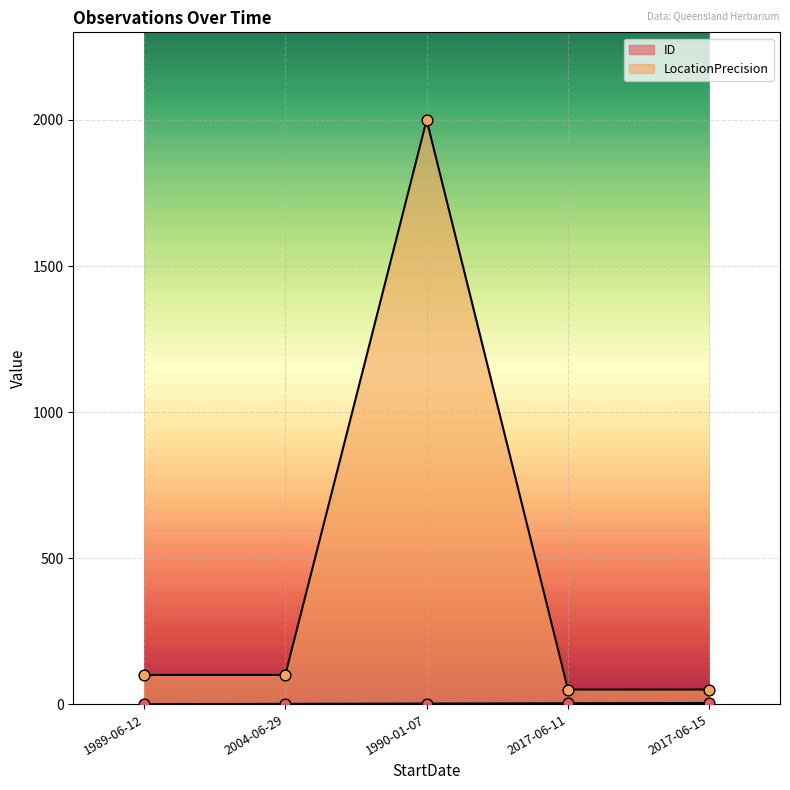

Which series has the widest spread of Y values?

LocationPrecision